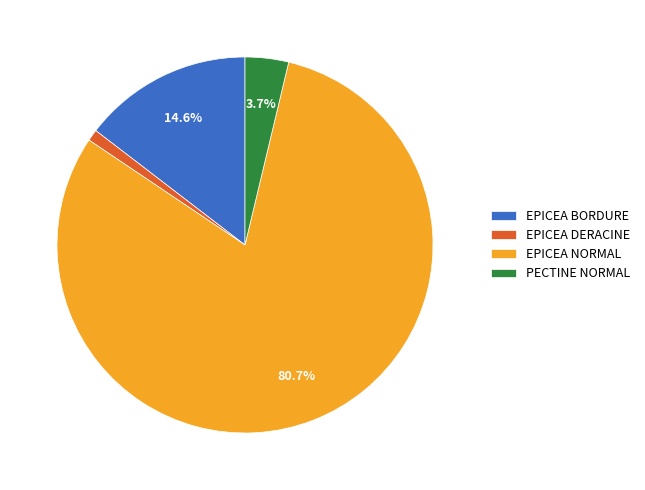

Between PECTINE NORMAL and EPICEA DERACINE, which is larger?

PECTINE NORMAL